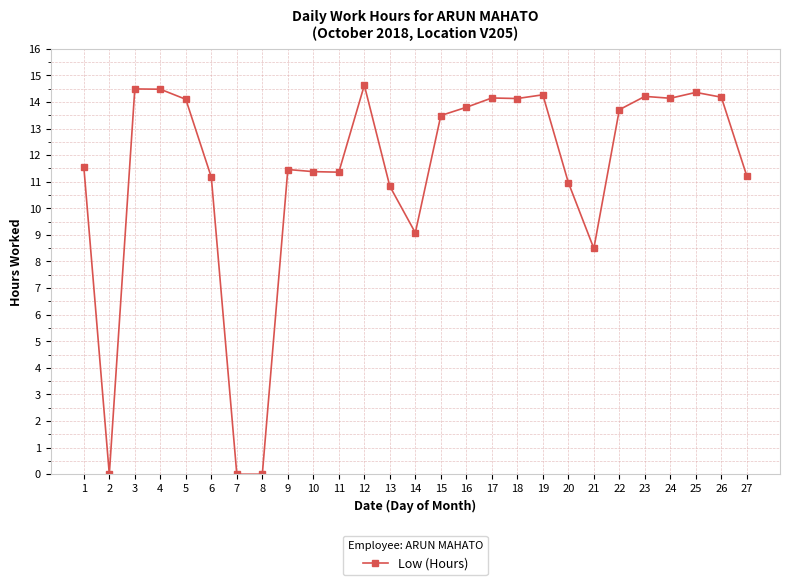

The chart shows a value of 14.1 at 18. True or false?

True